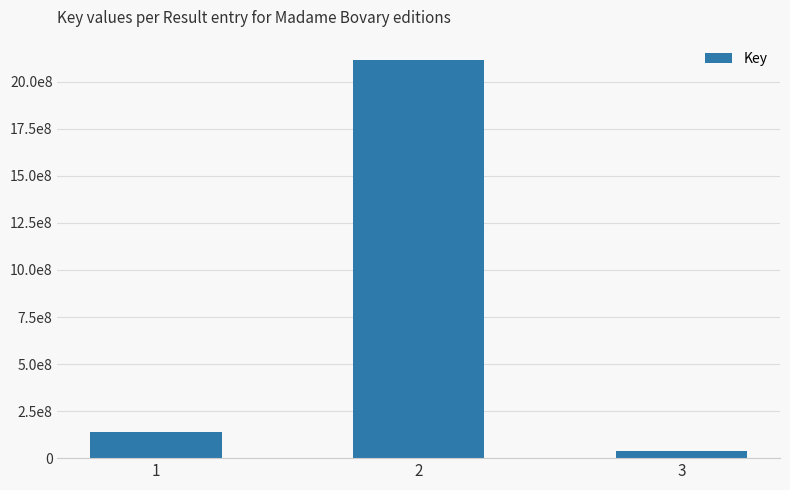

Reading right to left, extract all data points from this chart.

3=35536418	2=2117848643	1=141018234